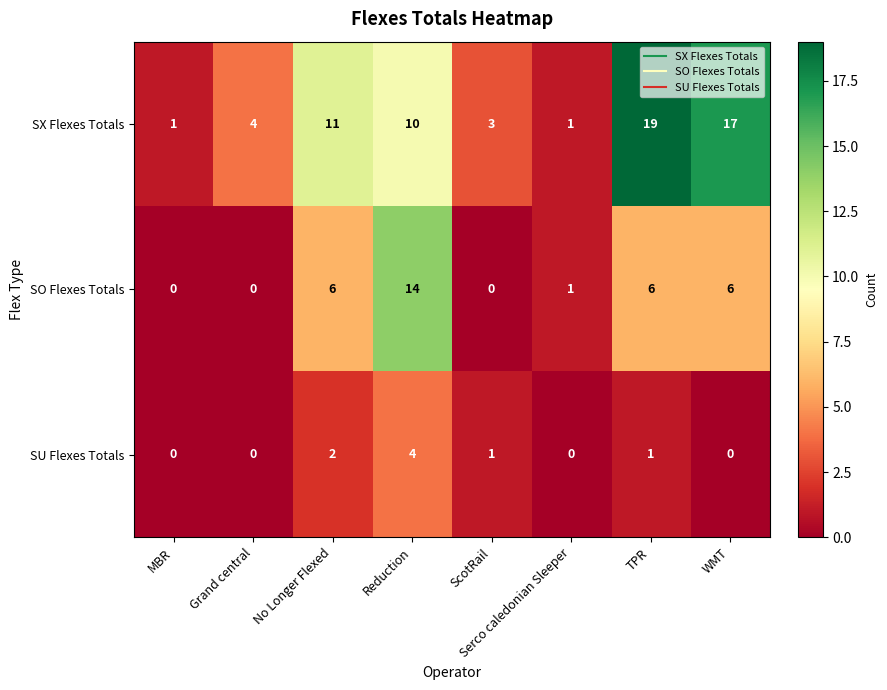

Which series has the widest spread of values?

SX Flexes Totals